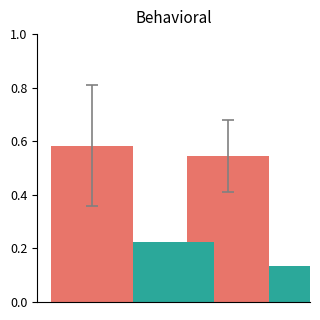

Count the number of data series in this chart.

2